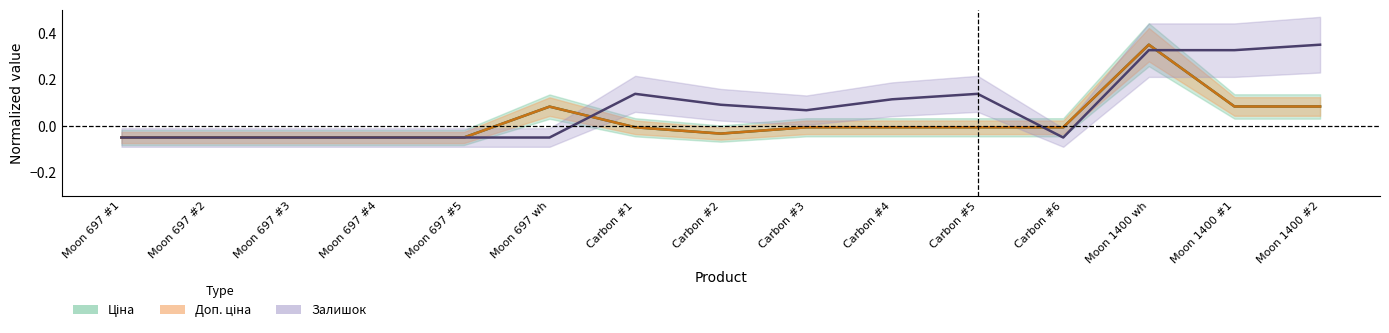

Where is the first local maximum for Доп. ціна?

Moon 697 wh